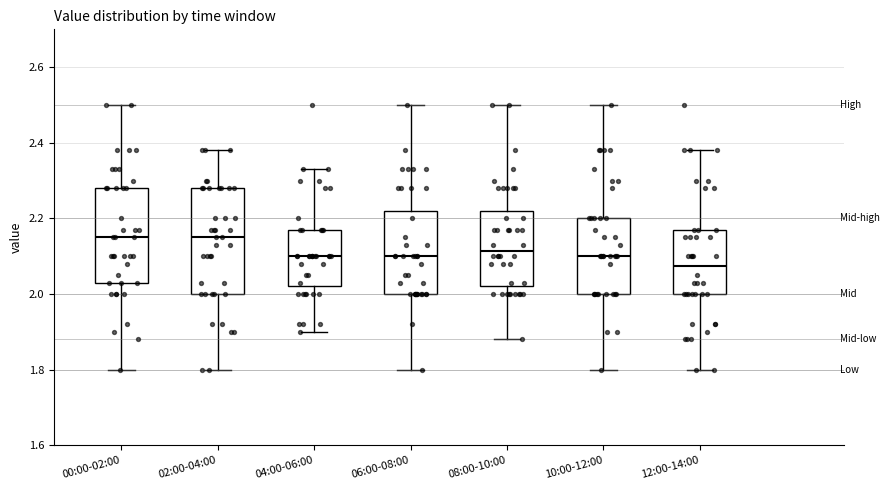

Where does the upper whisker of the box for 10:00-12:00 end on the y-axis? The values are not printed on the chart, so give them approximately, as read against the axis.

2.50